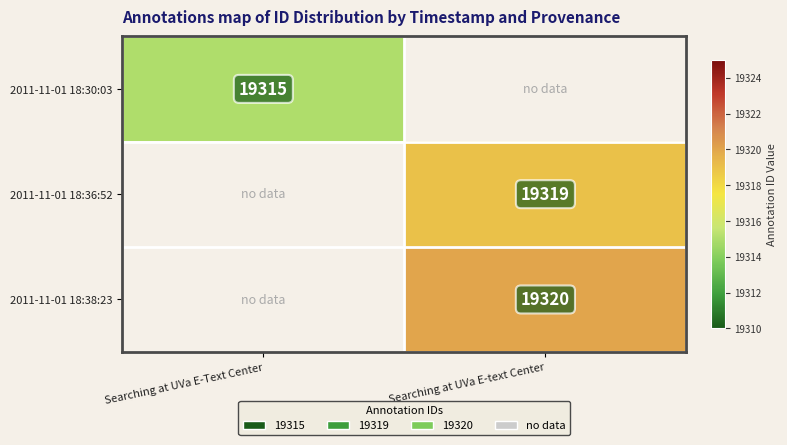

Is it true that 2011-11-01 18:38:23 equals 5774 at Searching at UVa E-text Center?

False